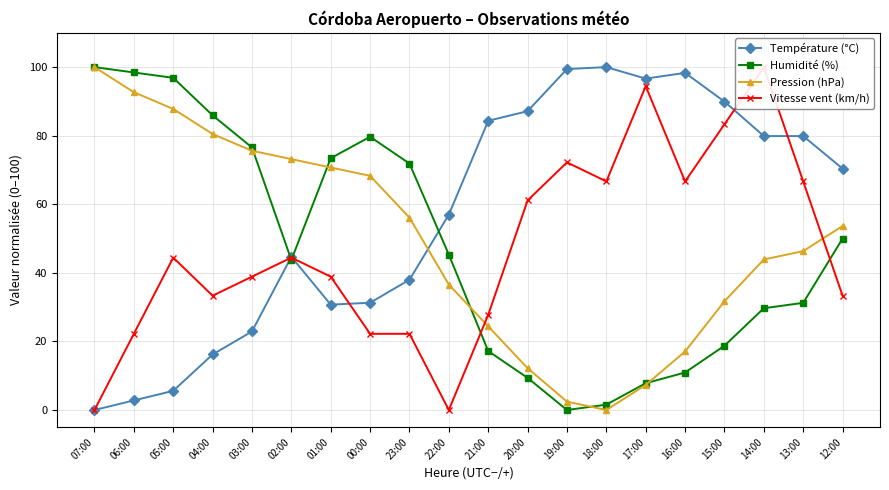

What is the value of the Vitesse vent (km/h) point at the 6th from the left?

44.4